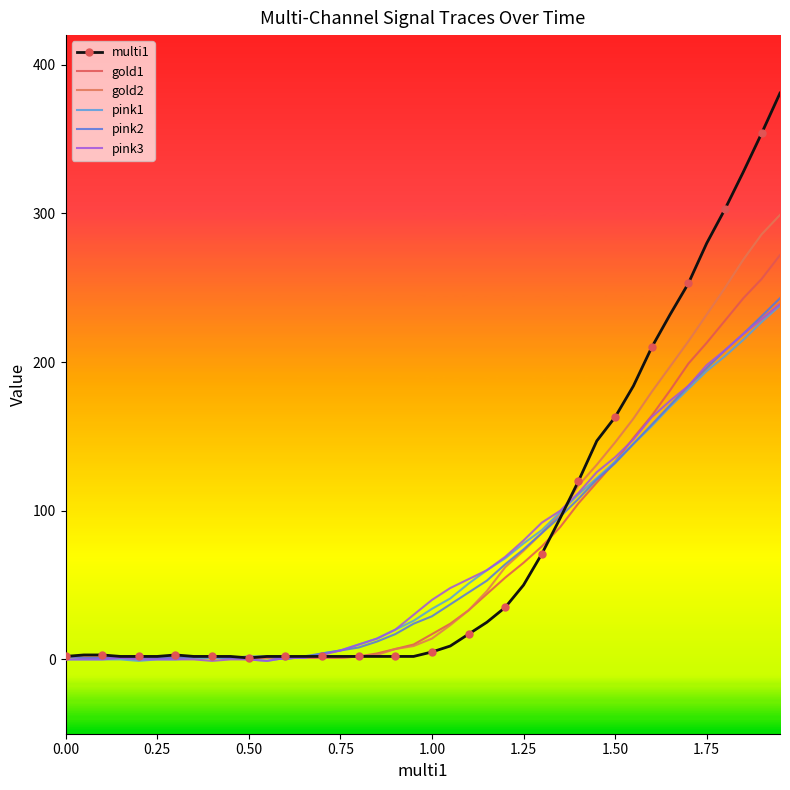

How many data points in pink3 are less than 40?

20